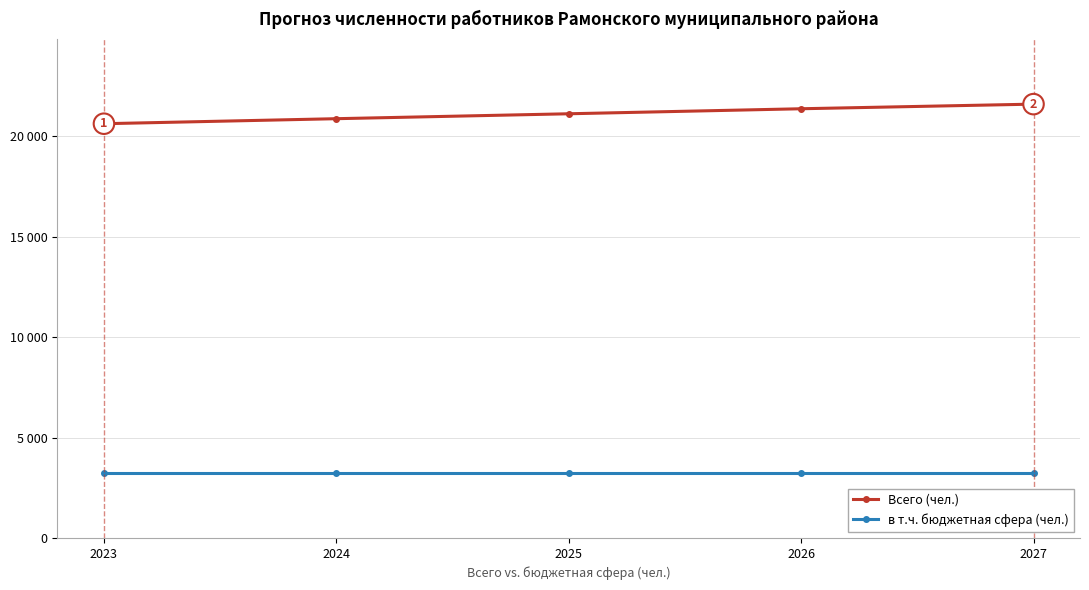

True or false: Всего (чел.) has a value of 20630 at 2023.

True